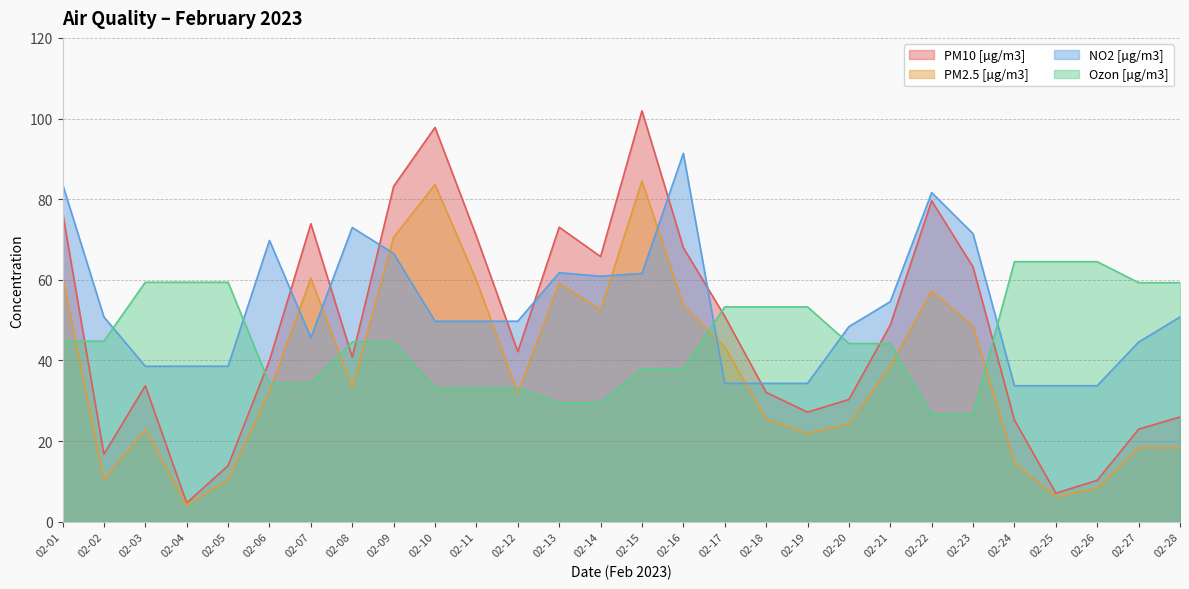

What is the maximum value for Ozon [µg/m3]?

64.5